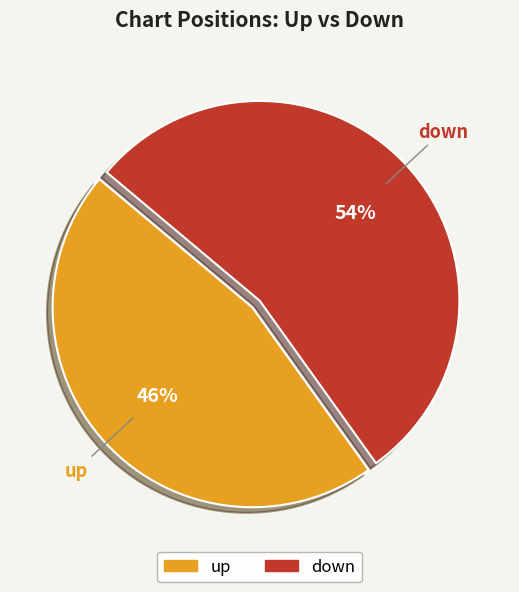

The up slice represents 46% of the pie. True or false?

True